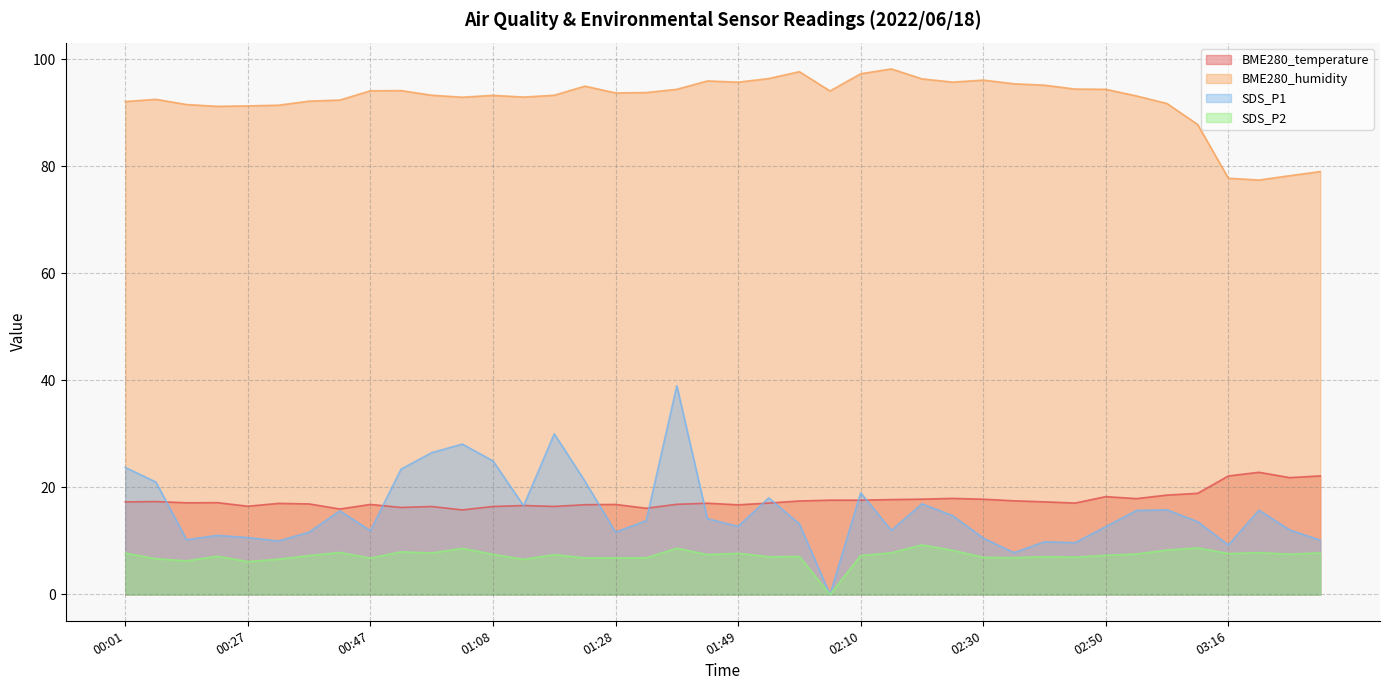

What is the average value of the SDS_P2 series?

7.2